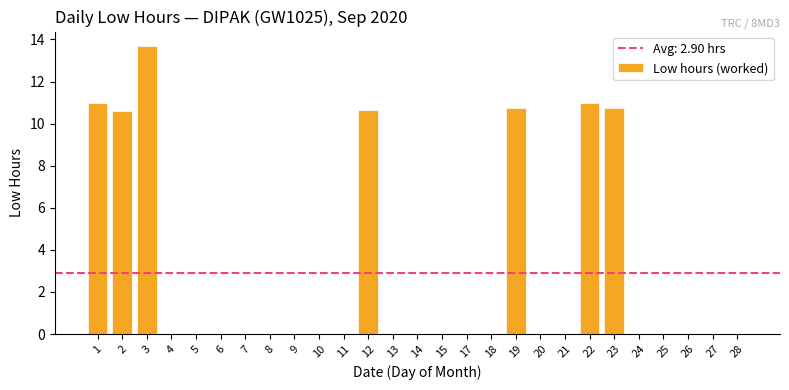

What is the change in value from 1 to 12?

-0.3